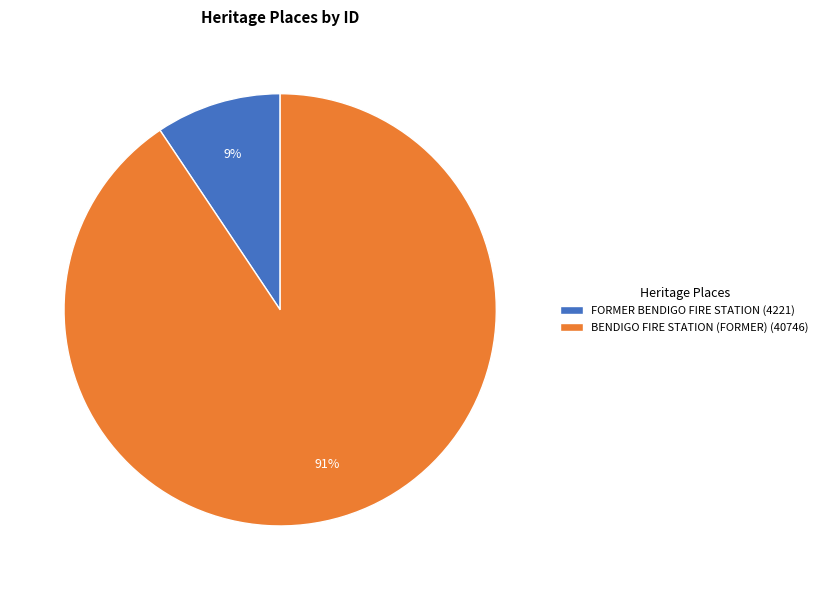

Is the sum of FORMER BENDIGO FIRE STATION (4221) and BENDIGO FIRE STATION (FORMER) (40746) greater than half?

Yes